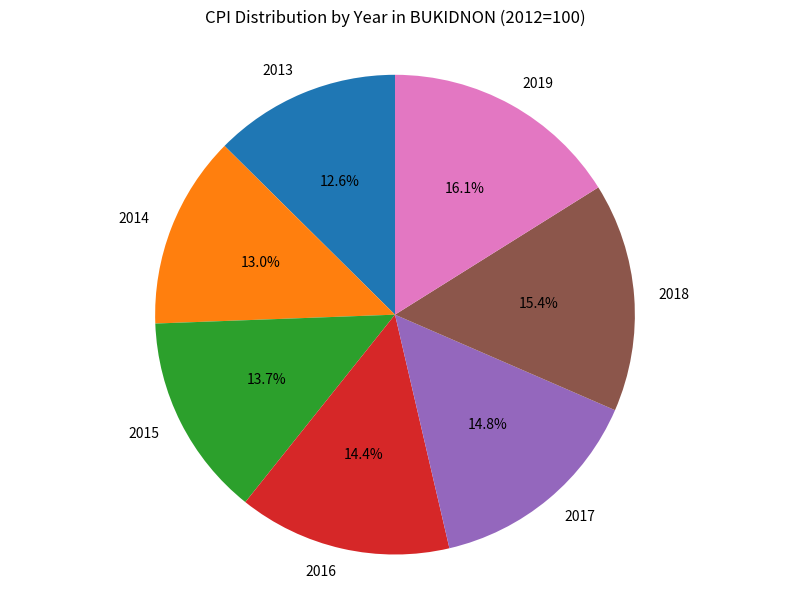

What percentage is the 2017 slice, to the nearest percent?

15%